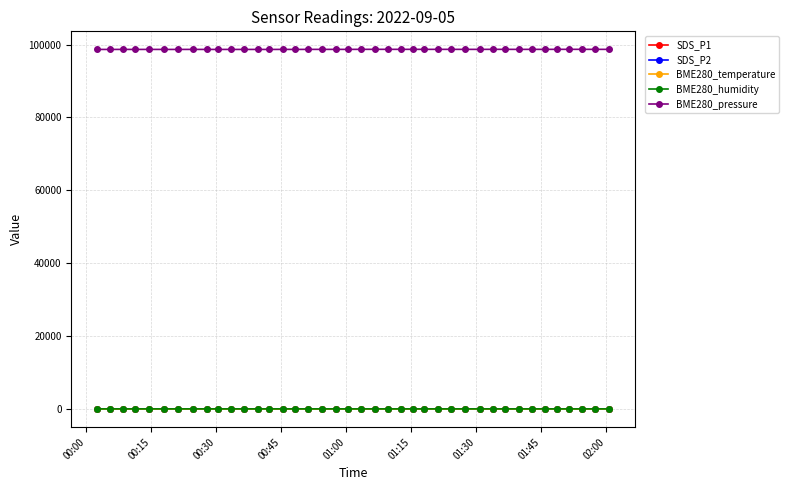

Which series has the largest range (max minus min)?

BME280_pressure